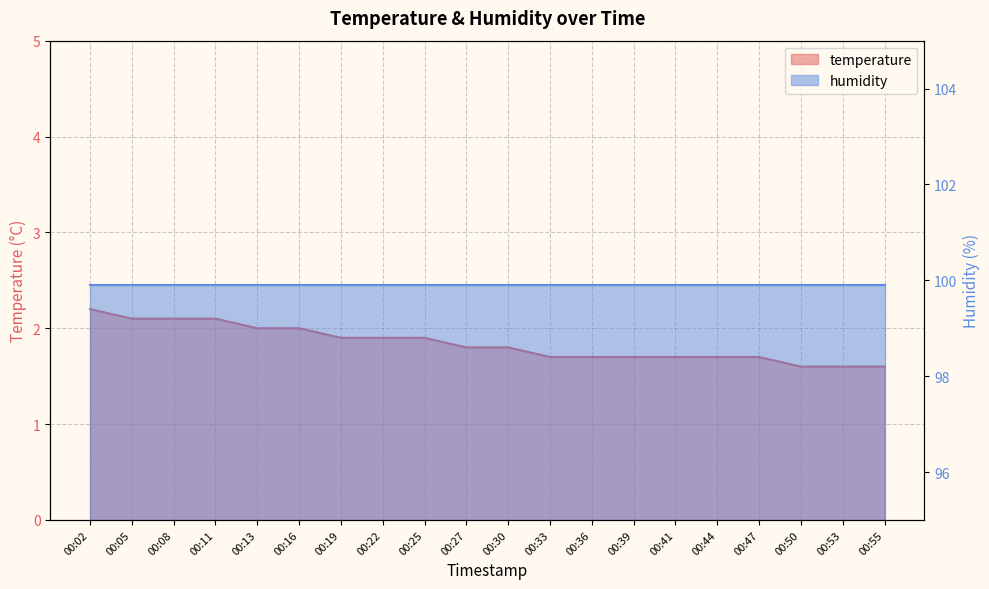

At which label is the value closest to 1?

00:50